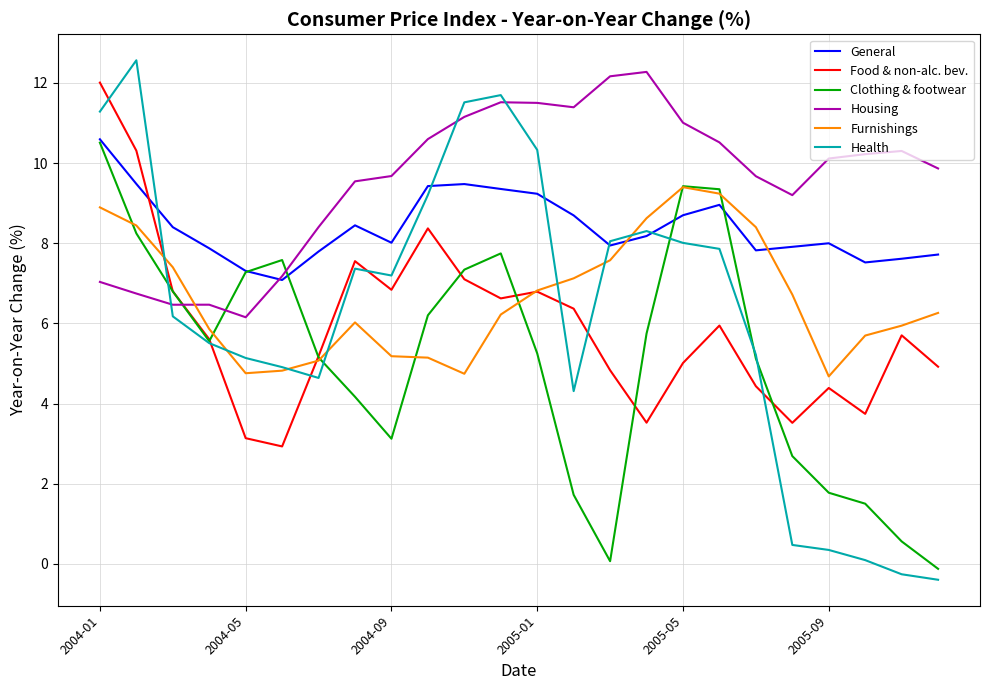

What is the highest value of the Furnishings series?

9.4